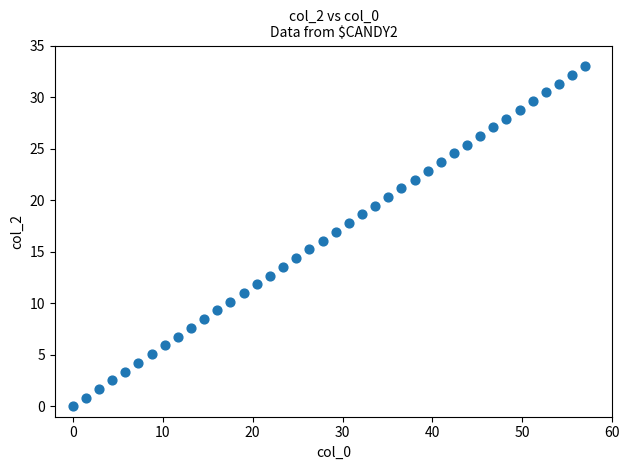

What is the range of Y values (max minus min)?

33.0